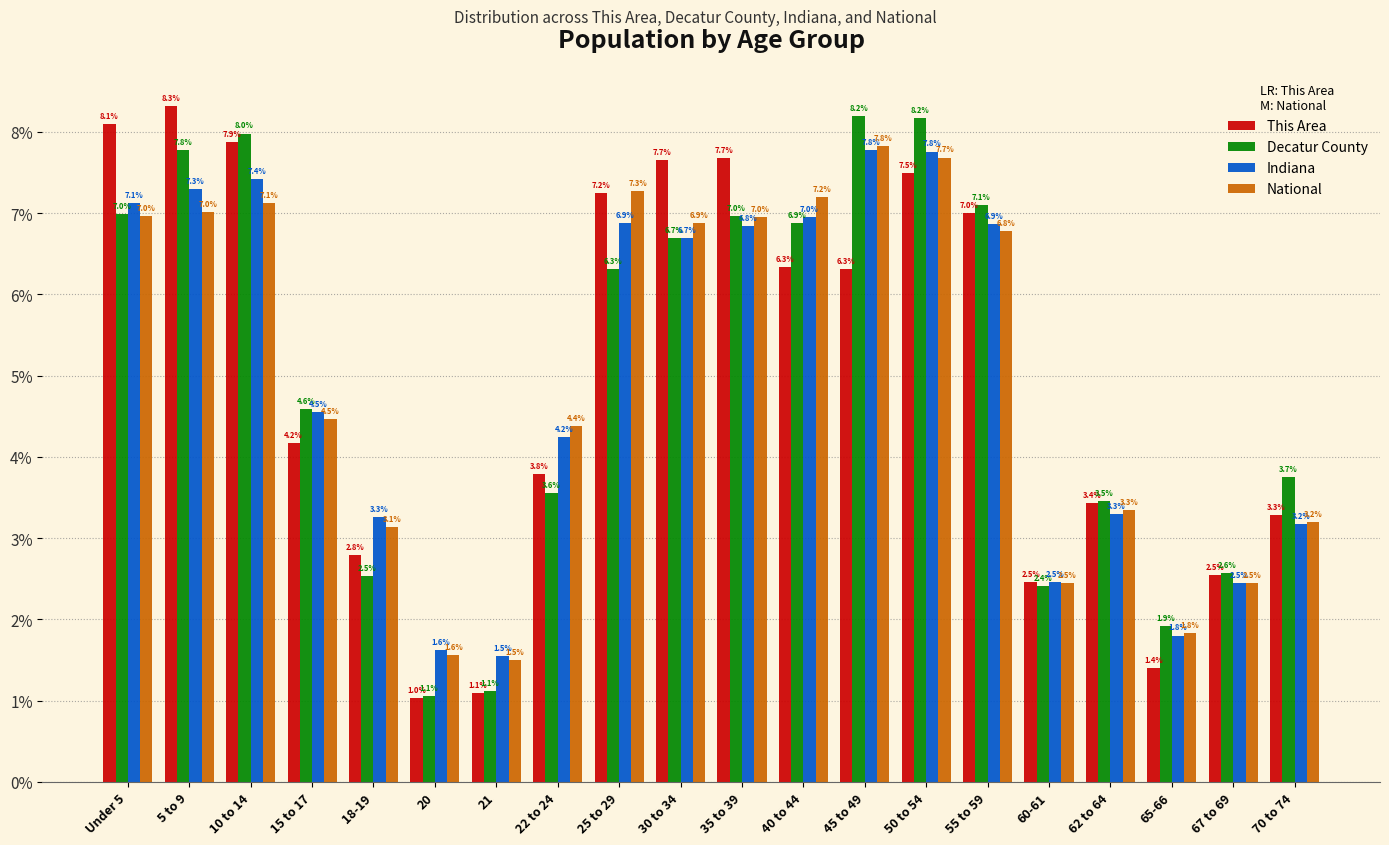

Reading left to right, what are all the values shown in this chart?

This Area: Under 5=8.1	5 to 9=8.3	10 to 14=7.9	15 to 17=4.2	18-19=2.8	20=1.0	21=1.1	22 to 24=3.8	25 to 29=7.2	30 to 34=7.7	35 to 39=7.7	40 to 44=6.3	45 to 49=6.3	50 to 54=7.5	55 to 59=7.0	60-61=2.5	62 to 64=3.4	65-66=1.4	67 to 69=2.5	70 to 74=3.3
Decatur County: Under 5=7.0	5 to 9=7.8	10 to 14=8.0	15 to 17=4.6	18-19=2.5	20=1.1	21=1.1	22 to 24=3.6	25 to 29=6.3	30 to 34=6.7	35 to 39=7.0	40 to 44=6.9	45 to 49=8.2	50 to 54=8.2	55 to 59=7.1	60-61=2.4	62 to 64=3.5	65-66=1.9	67 to 69=2.6	70 to 74=3.7
Indiana: Under 5=7.1	5 to 9=7.3	10 to 14=7.4	15 to 17=4.5	18-19=3.3	20=1.6	21=1.5	22 to 24=4.2	25 to 29=6.9	30 to 34=6.7	35 to 39=6.8	40 to 44=7.0	45 to 49=7.8	50 to 54=7.8	55 to 59=6.9	60-61=2.5	62 to 64=3.3	65-66=1.8	67 to 69=2.5	70 to 74=3.2
National: Under 5=7.0	5 to 9=7.0	10 to 14=7.1	15 to 17=4.5	18-19=3.1	20=1.6	21=1.5	22 to 24=4.4	25 to 29=7.3	30 to 34=6.9	35 to 39=7.0	40 to 44=7.2	45 to 49=7.8	50 to 54=7.7	55 to 59=6.8	60-61=2.5	62 to 64=3.3	65-66=1.8	67 to 69=2.5	70 to 74=3.2